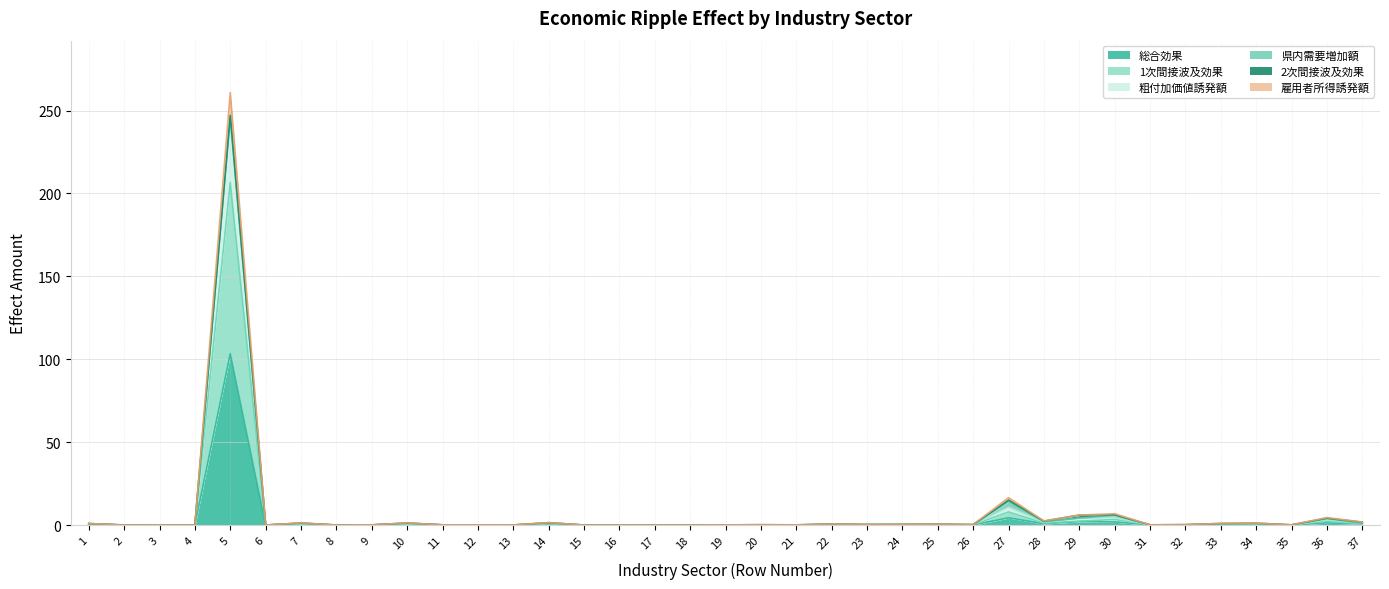

Which series has the largest total across all categories?

粗付加価値誘発額